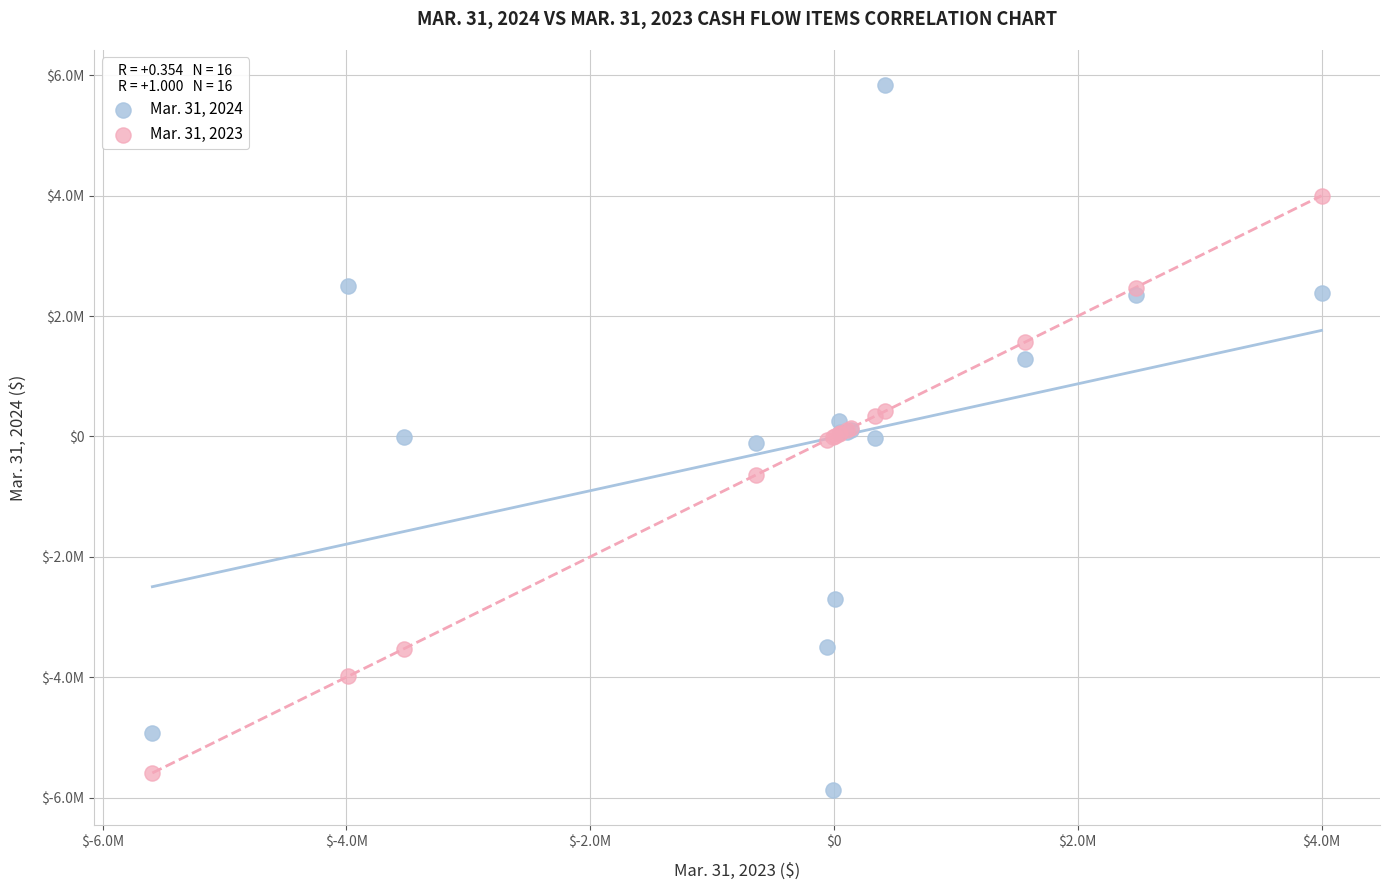

What are all the series names shown in the legend?

Mar. 31, 2024, Mar. 31, 2023